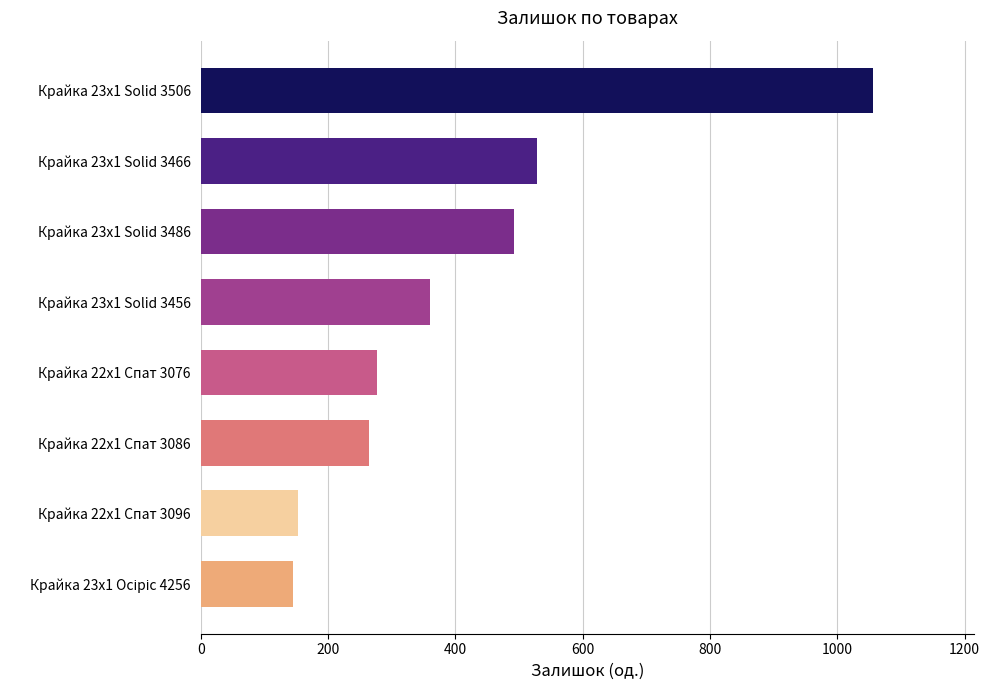

What is the average value?

410